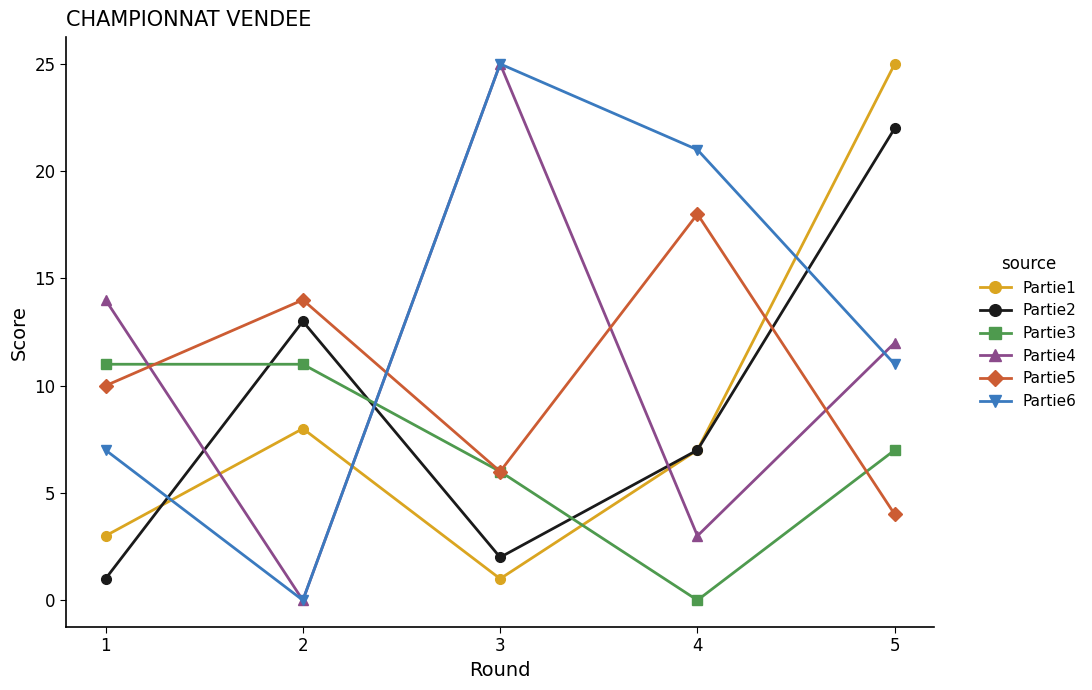

In Partie6, how many points are higher than both neighbors (excluding endpoints)?

1